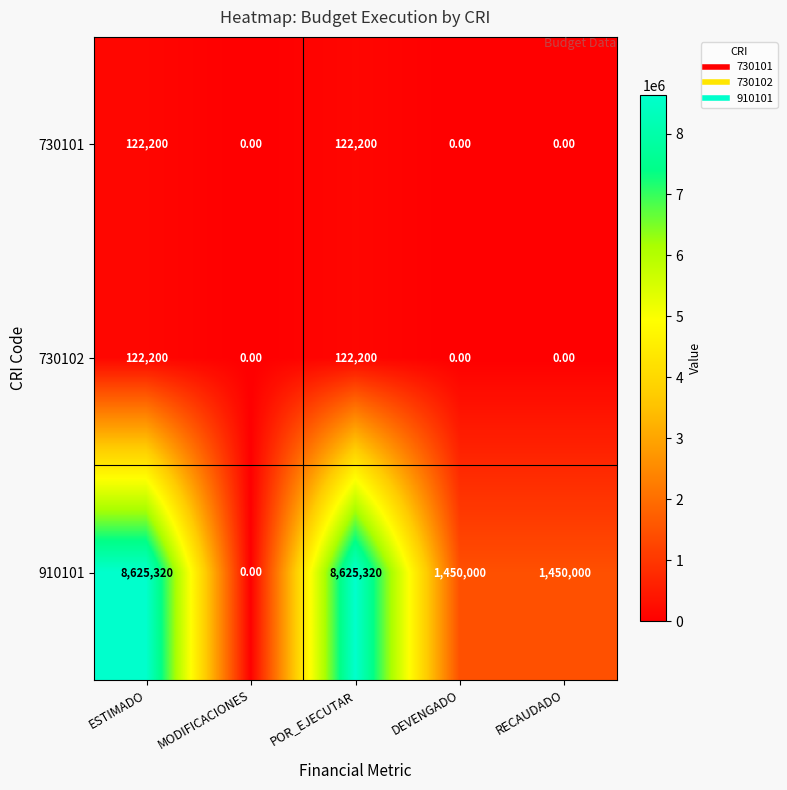

Which series has the widest spread of values?

910101